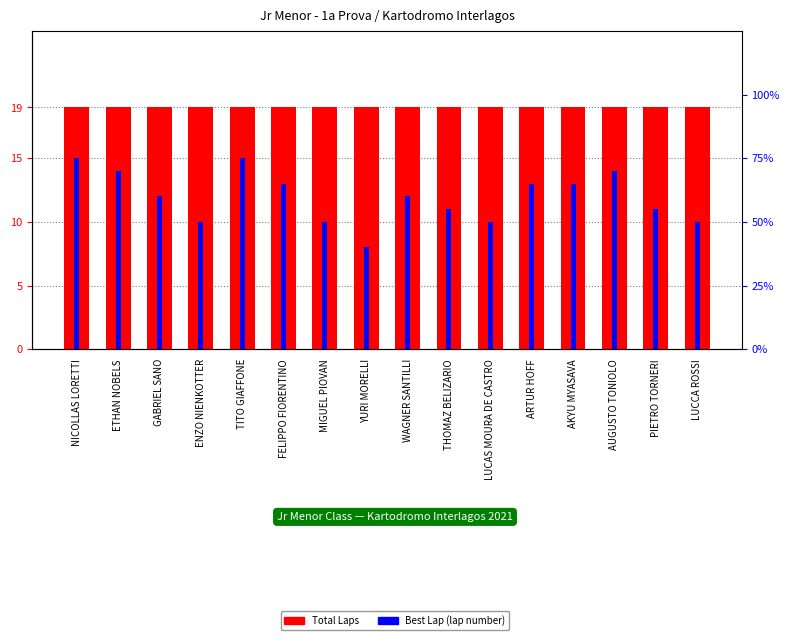

Reading left to right, transcribe all the data shown in this chart.

Total Laps: NICOLLAS LORETTI=19	ETHAN NOBELS=19	GABRIEL SANO=19	ENZO NIENKOTTER=19	TITO GIAFFONE=19	FELIPPO FIORENTINO=19	MIGUEL PIOVAN=19	YURI MORELLI=19	WAGNER SANTILLI=19	THOMAZ BELIZARIO=19	LUCAS MOURA DE CASTRO=19	ARTUR HOFF=19	AKYU MYASAVA=19	AUGUSTO TONIOLO=19	PIETRO TORNERI=19	LUCCA ROSSI=19
Best Lap (lap number): NICOLLAS LORETTI=15	ETHAN NOBELS=14	GABRIEL SANO=12	ENZO NIENKOTTER=10	TITO GIAFFONE=15	FELIPPO FIORENTINO=13	MIGUEL PIOVAN=10	YURI MORELLI=8	WAGNER SANTILLI=12	THOMAZ BELIZARIO=11	LUCAS MOURA DE CASTRO=10	ARTUR HOFF=13	AKYU MYASAVA=13	AUGUSTO TONIOLO=14	PIETRO TORNERI=11	LUCCA ROSSI=10